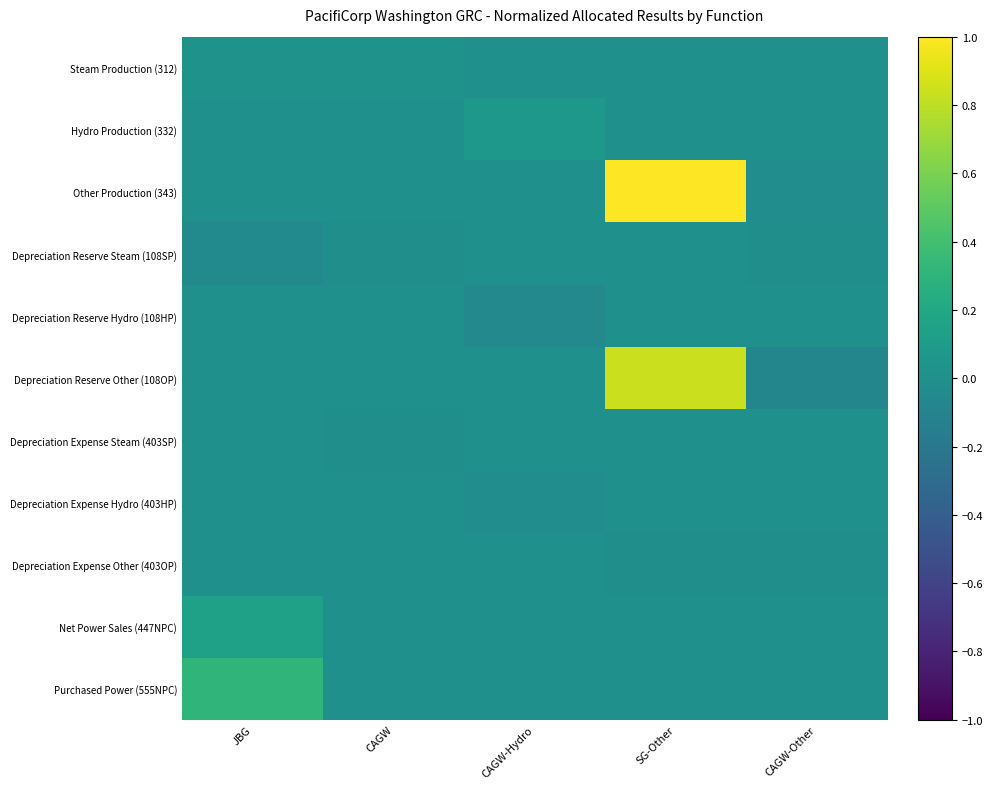

Which series has the largest range (max minus min)?

Other Production (343)